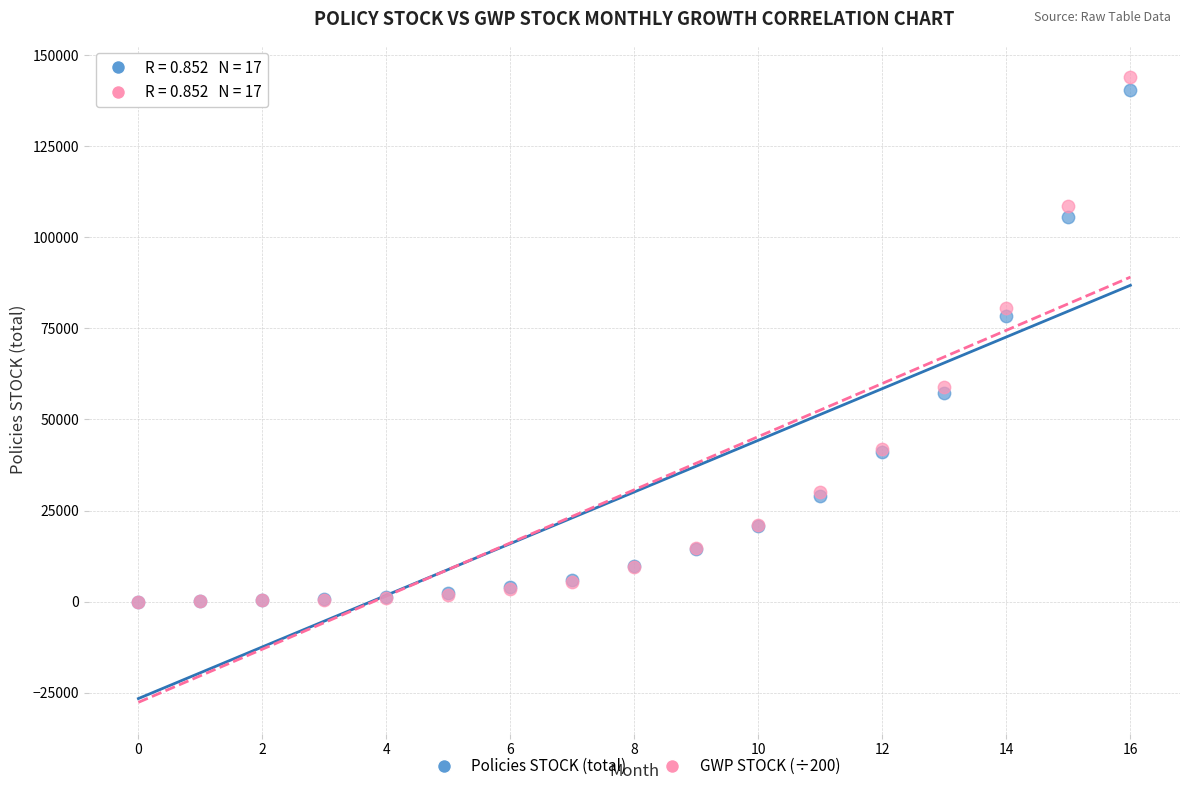

What are all the series names shown in the legend?

Policies STOCK (total), GWP STOCK (÷200)